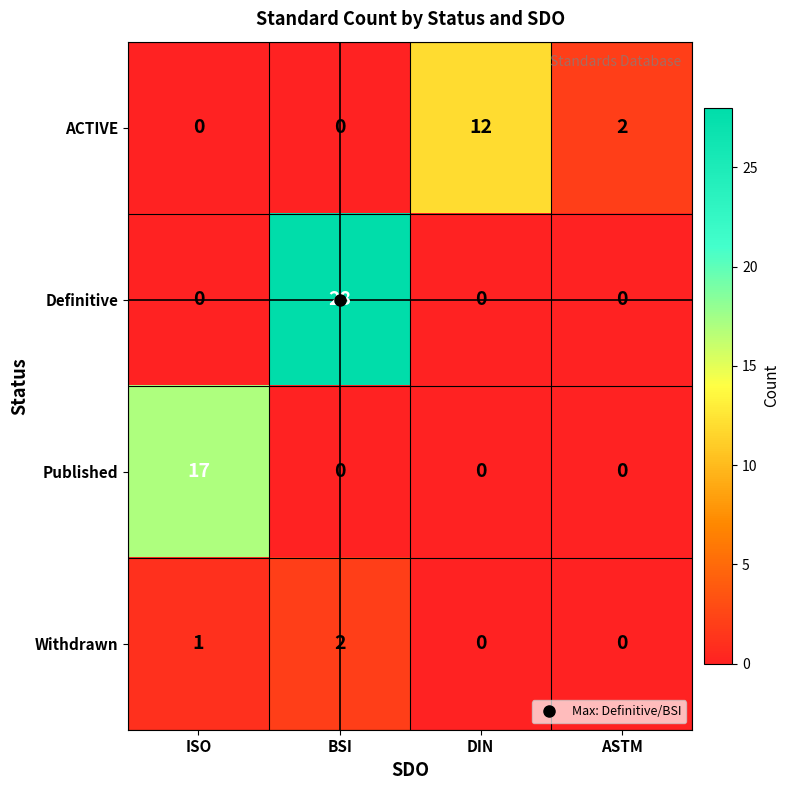

The value of Published at DIN is -5. True or false?

False